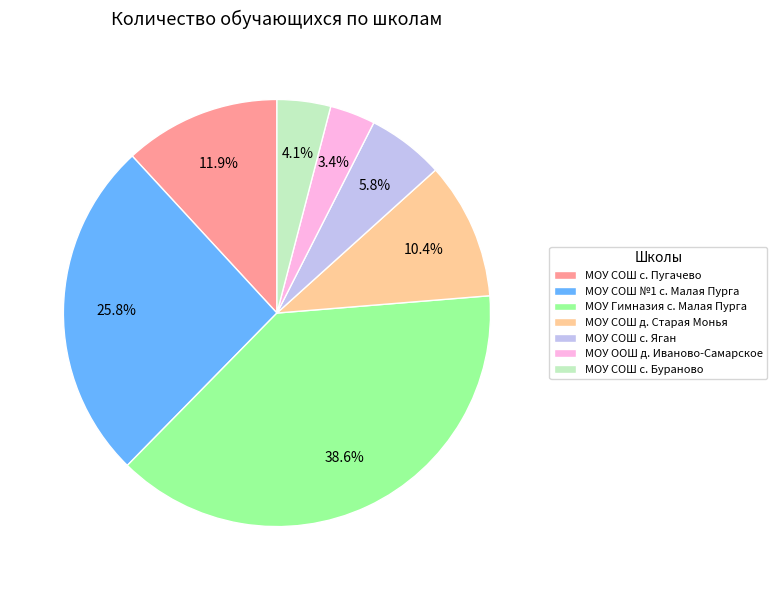

How many slices are in this pie chart?

7